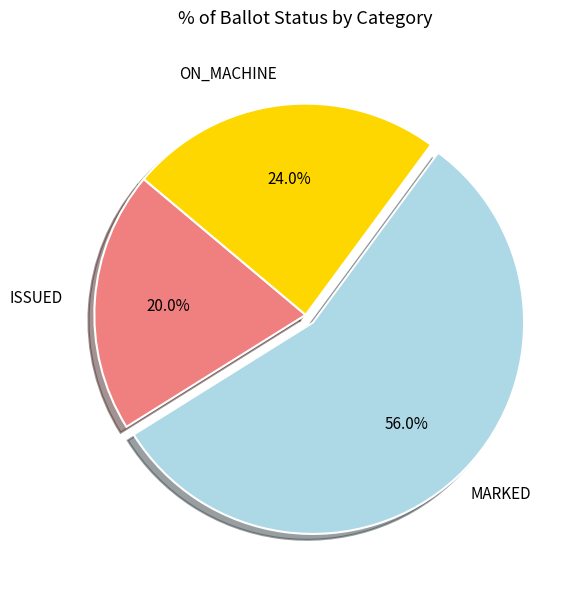

What percentage is the MARKED slice, to the nearest percent?

56%